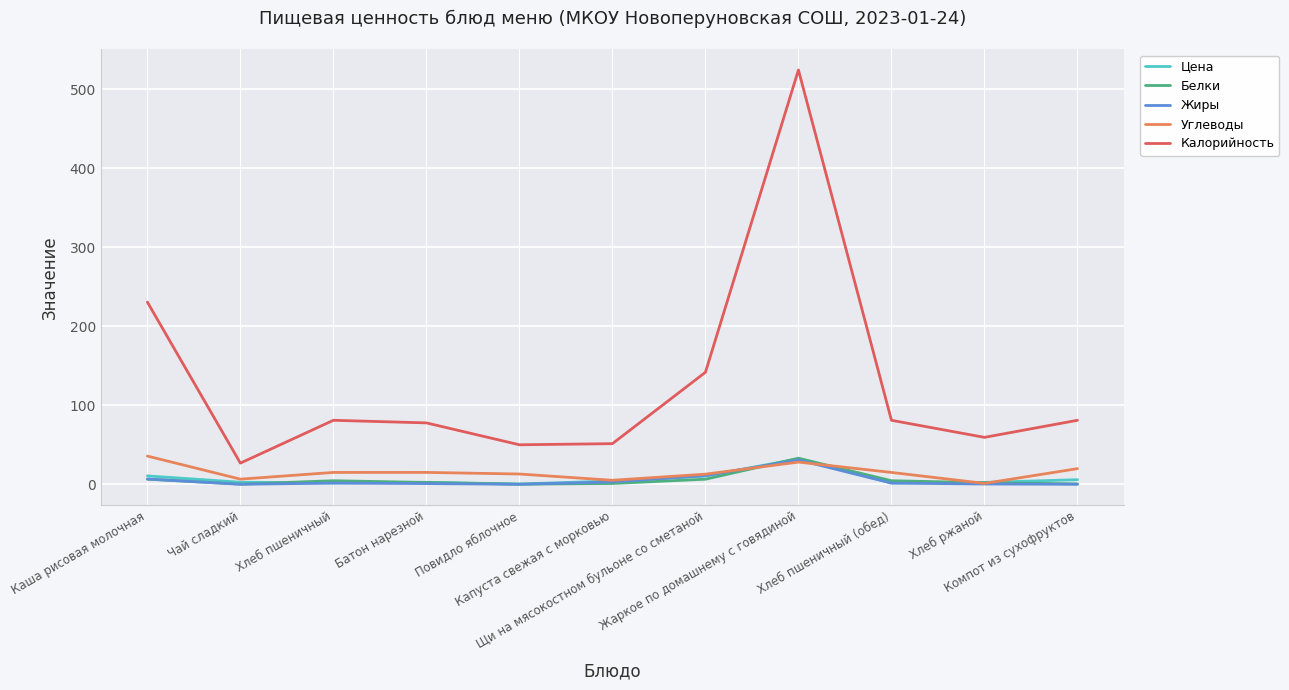

The Белки series shows 2.3 at Батон нарезной. True or false?

True